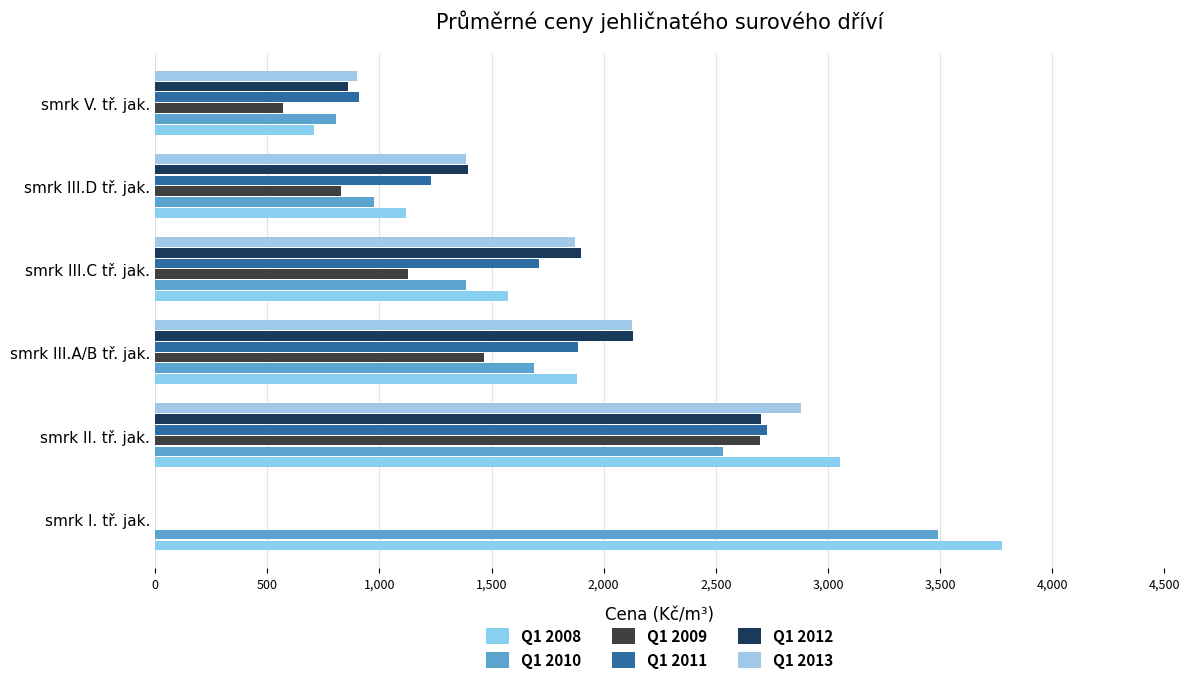

Count the number of categories in the chart.

6